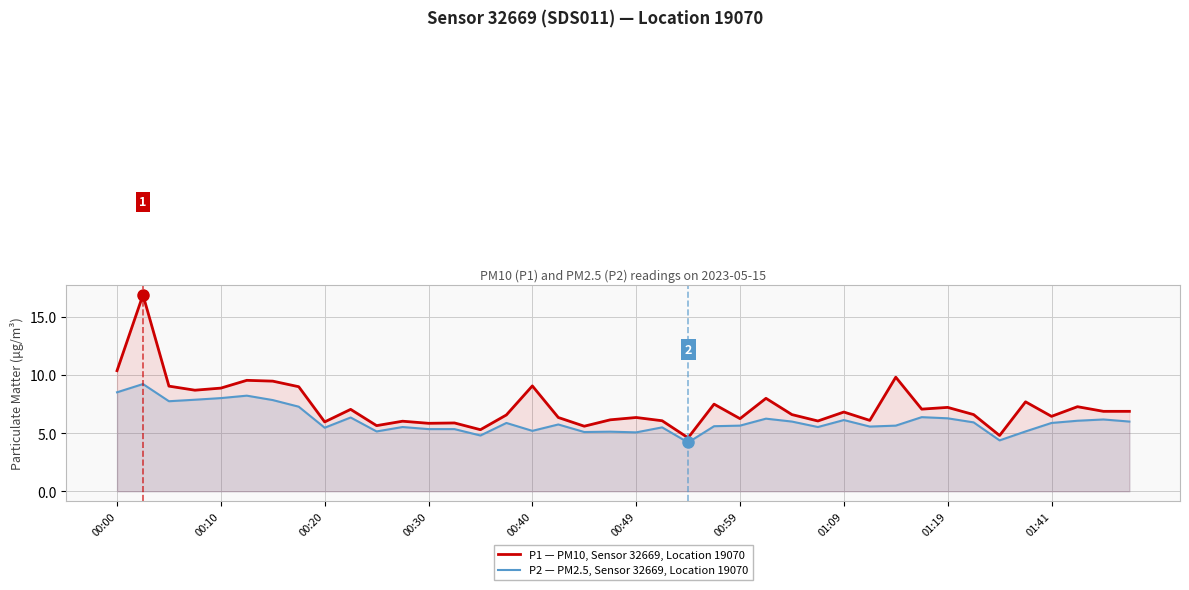

True or false: P1 — PM10, Sensor 32669, Location 19070 and P2 — PM2.5, Sensor 32669, Location 19070 intersect in this chart.

False